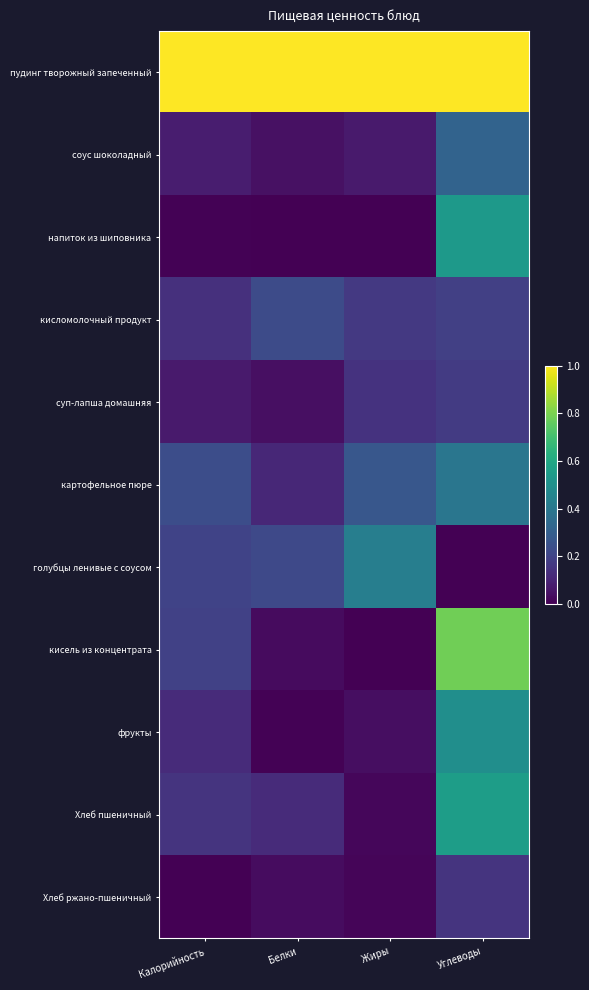

At Белки, list the series in order from largest to smallest.

пудинг творожный запеченный, кисломолочный продукт, голубцы ленивые с соусом, Хлеб пшеничный, картофельное пюре, соус шоколадный, суп-лапша домашняя, Хлеб ржано-пшеничный, кисель из концентрата, фрукты, напиток из шиповника